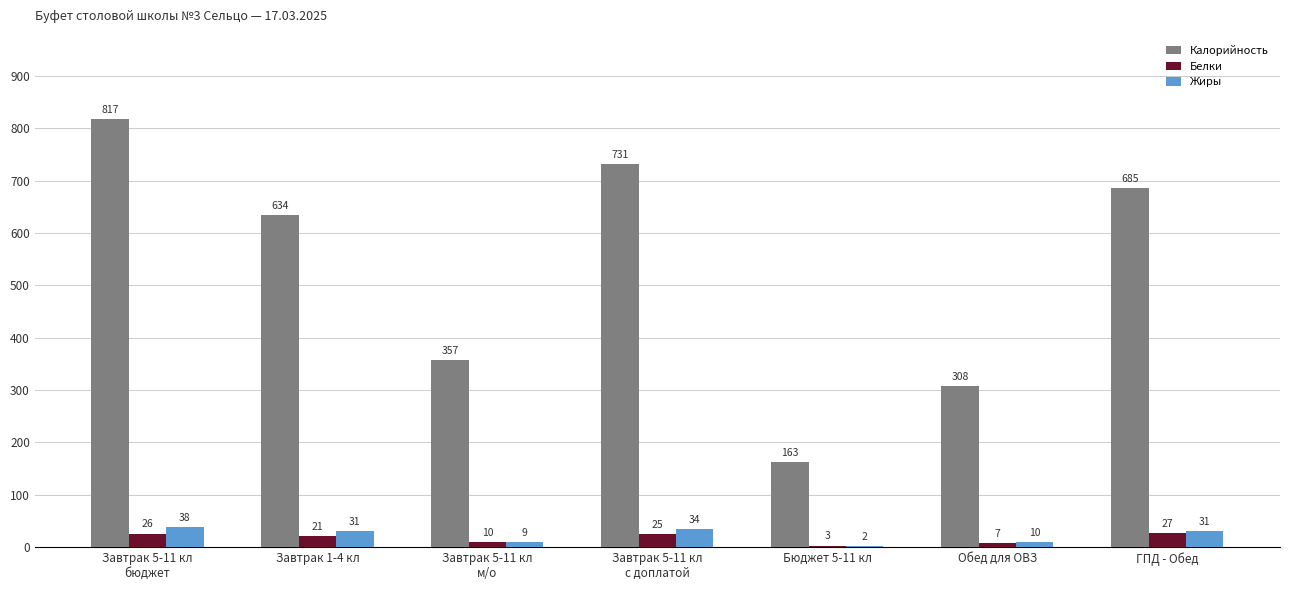

What is the sum of all Калорийность values?

3695